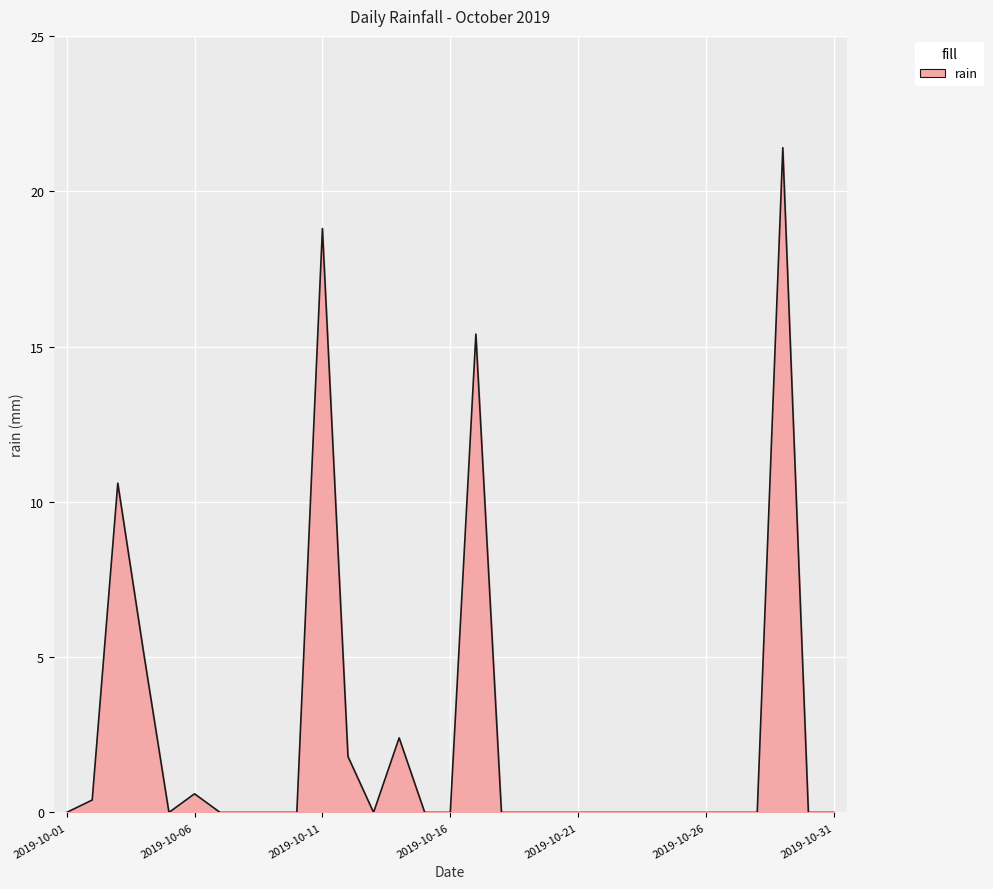

What is the difference between the maximum and minimum values?

21.4